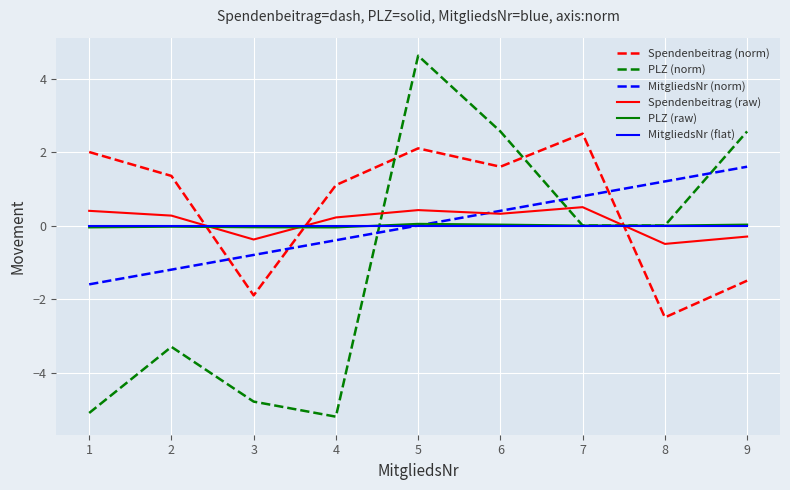

List the labels in order of MitgliedsNr (norm) value, largest first.

9, 8, 7, 6, 5, 4, 3, 2, 1